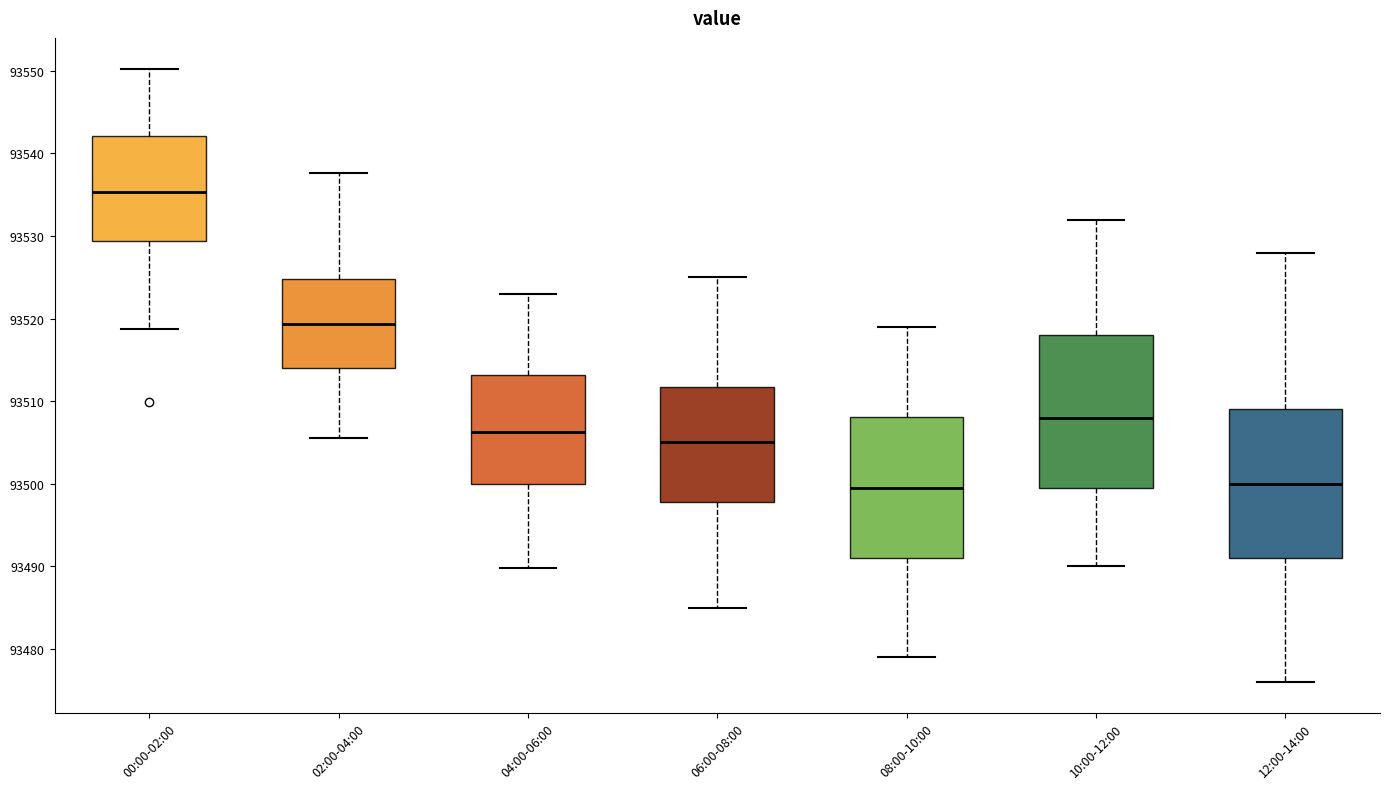

Reading left to right, read every box against the y-axis: the position of its median line, the range the box covers, and the ends of its whiskers. The values are not printed on the chart, so give them approximately, as read against the axis.

00:00-02:00: median 93535, box 93529 to 93542, whiskers 93519 to 93550
02:00-04:00: median 93519, box 93514 to 93525, whiskers 93506 to 93538
04:00-06:00: median 93506, box 93500 to 93513, whiskers 93490 to 93523
06:00-08:00: median 93505, box 93498 to 93512, whiskers 93485 to 93525
08:00-10:00: median 93500, box 93491 to 93508, whiskers 93479 to 93519
10:00-12:00: median 93508, box 93500 to 93518, whiskers 93490 to 93532
12:00-14:00: median 93500, box 93491 to 93509, whiskers 93476 to 93528